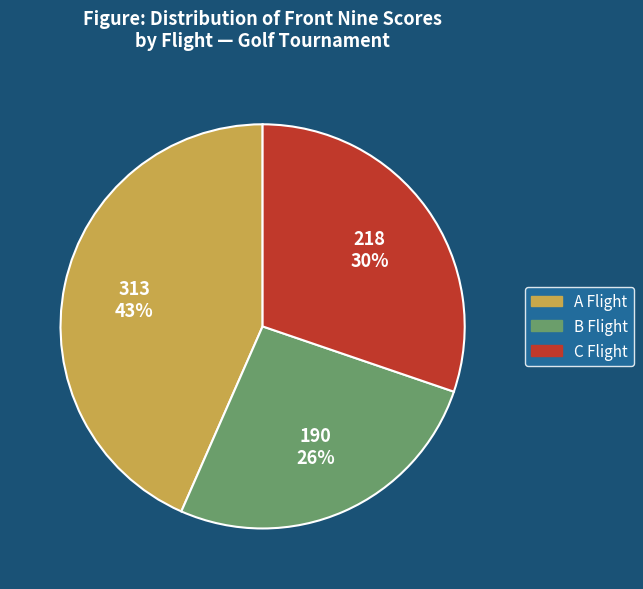

Is there any slice that represents more than half of the pie?

No